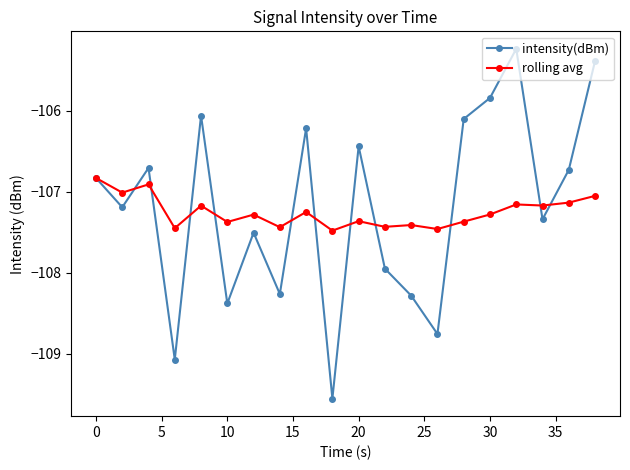

Which series has the widest spread of values?

intensity(dBm)